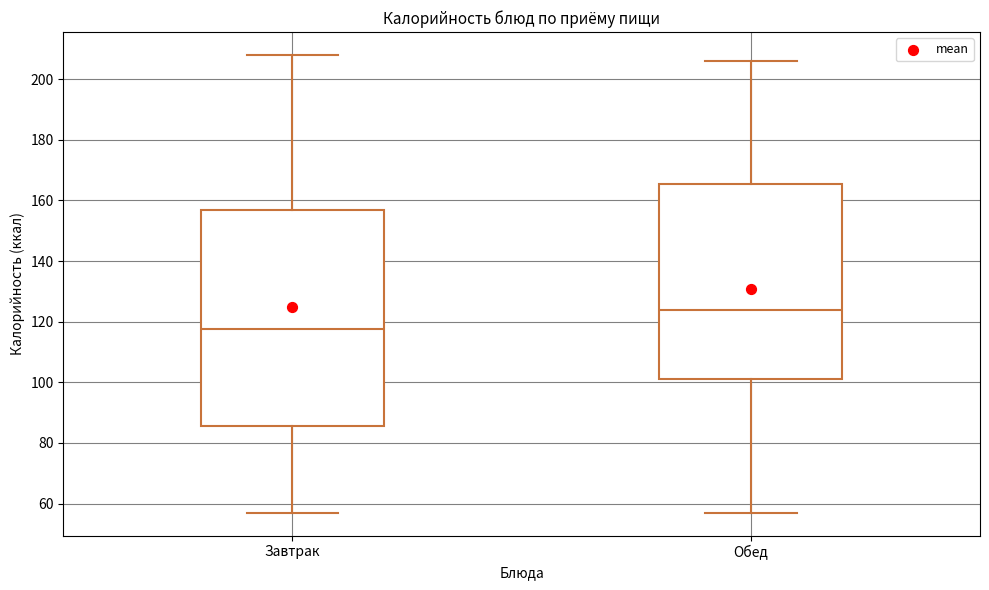

Which box's median line is the lowest?

Завтрак